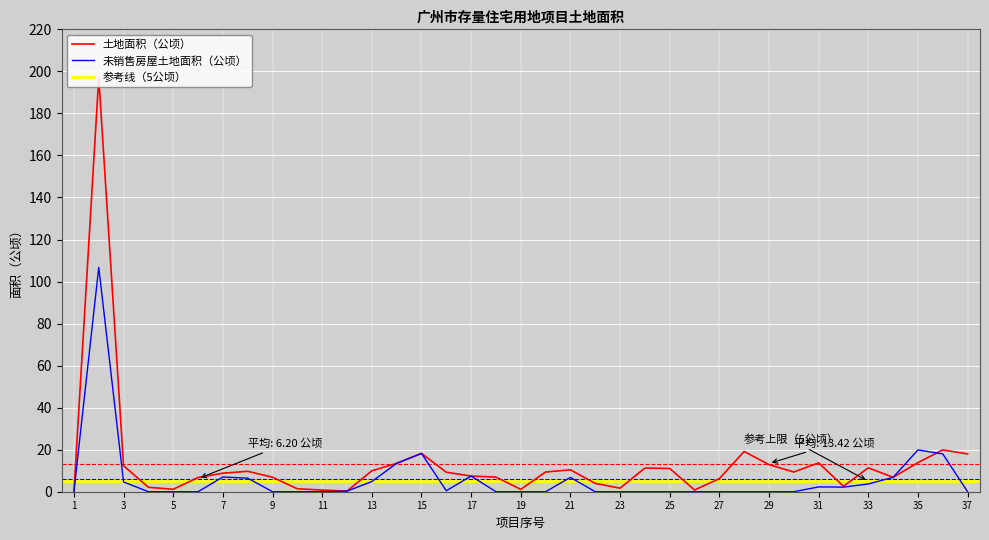

How many lines are shown in the chart?

2